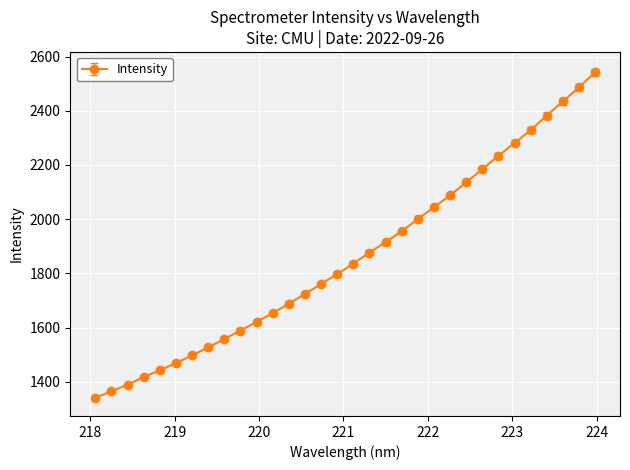

What is the smallest value displayed?

1341.4